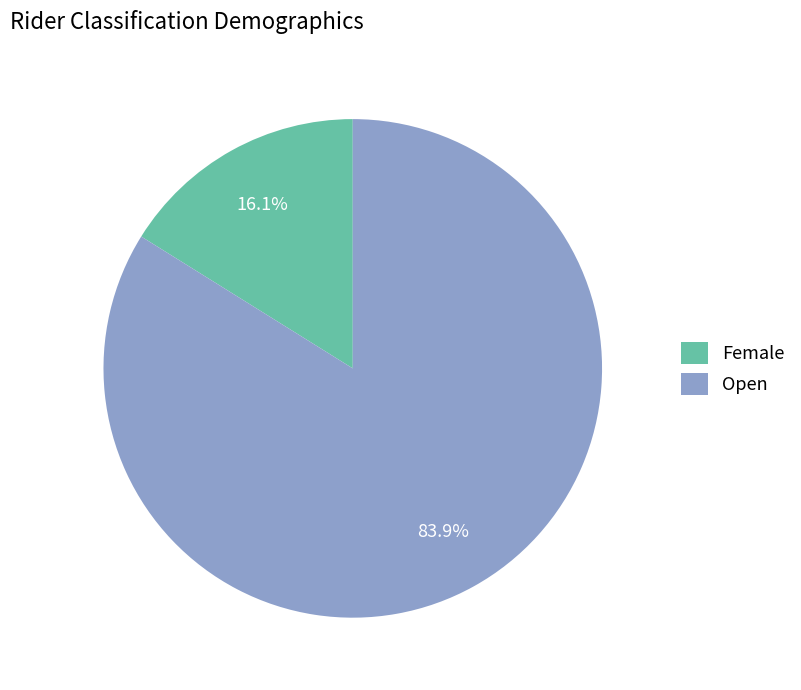

To the nearest percent, what portion does Female represent?

16%